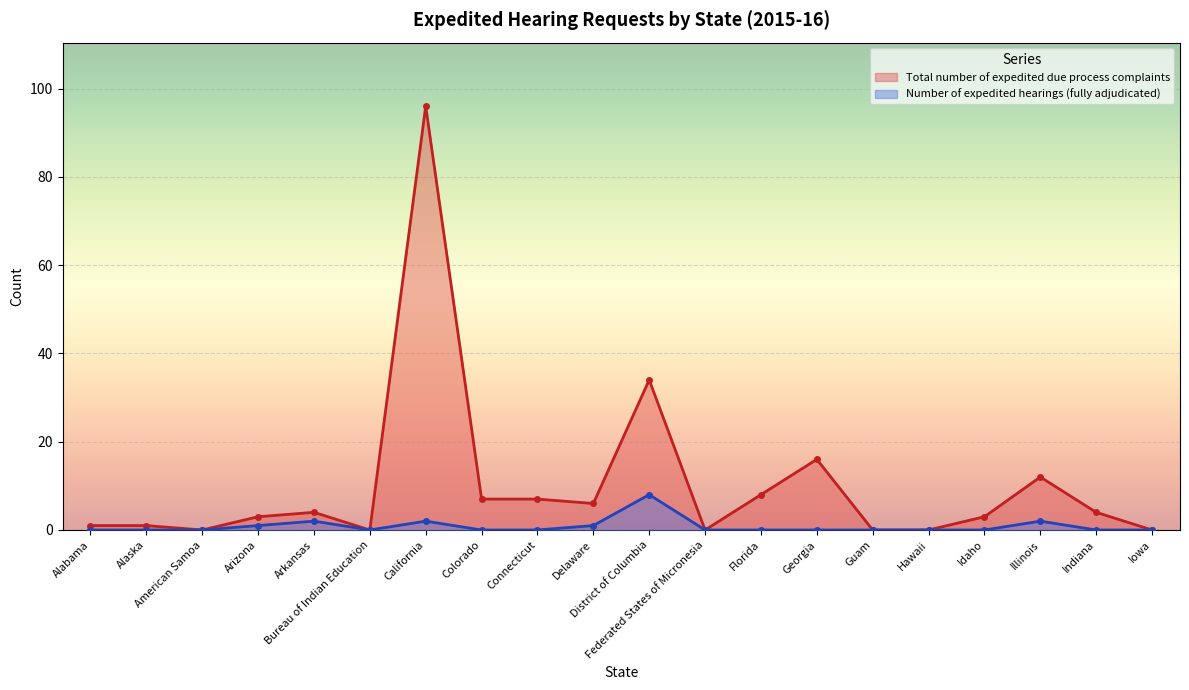

In Total number of expedited due process complaints, how many points are lower than both neighbors (excluding endpoints)?

4